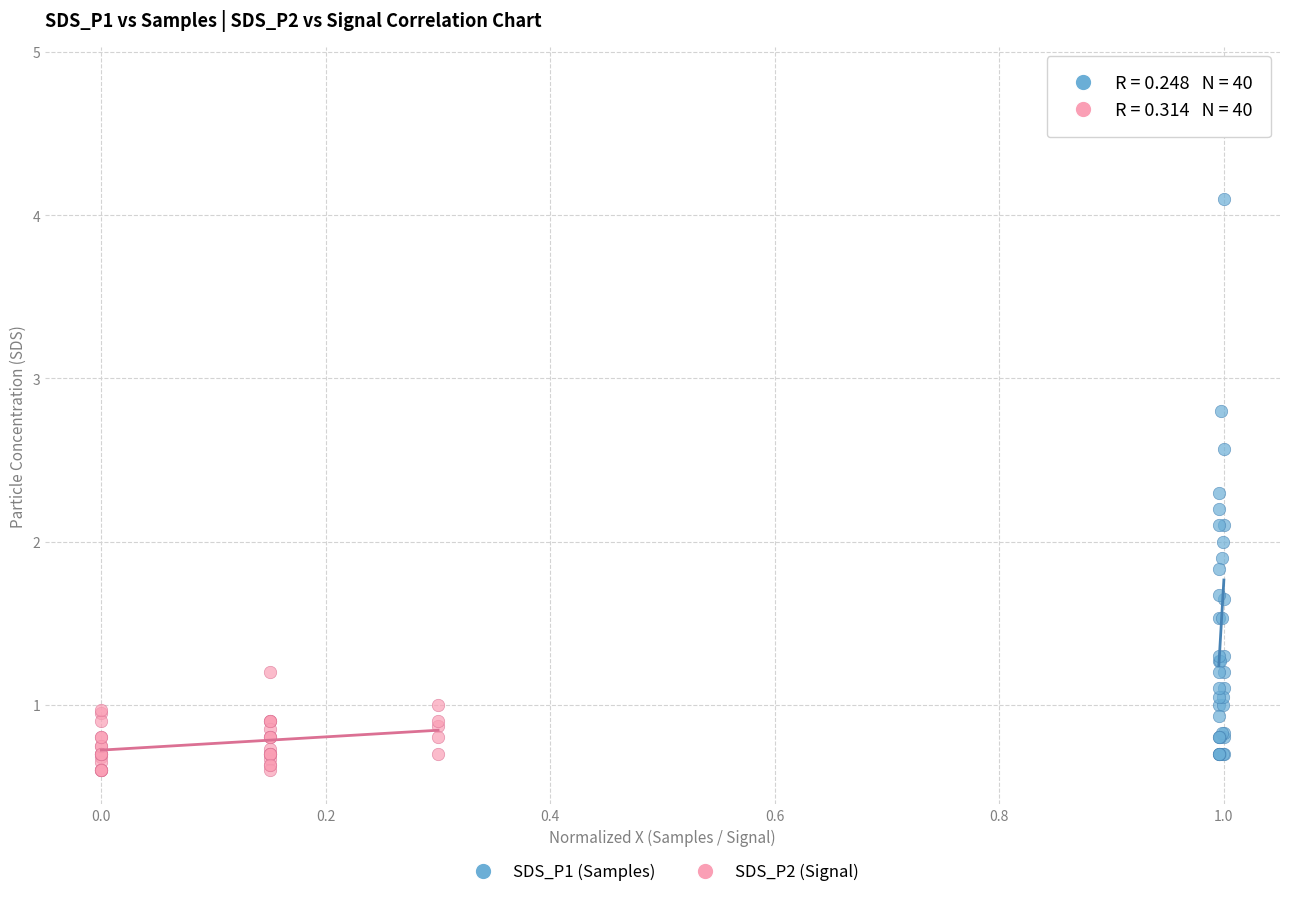

Which series reaches the maximum Y coordinate?

SDS_P1 (Samples)